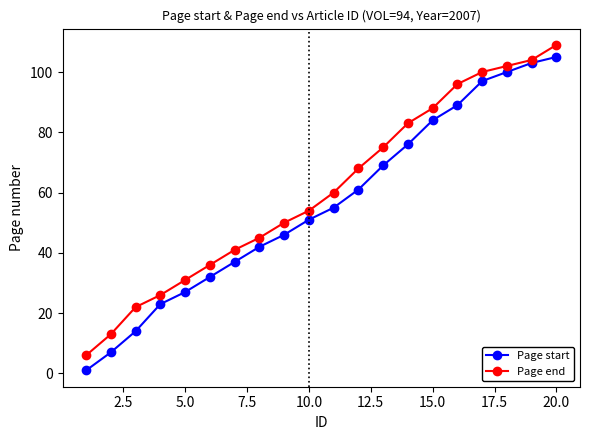

What is the difference between the second highest and minimum values in the Page end series?

98